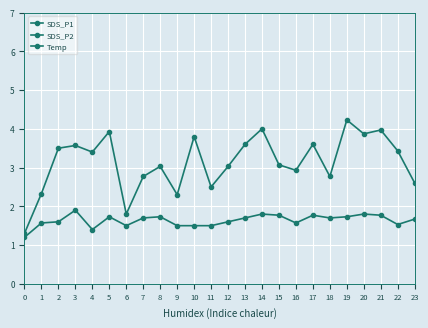

How many data points in SDS_P1 are above 3?

15